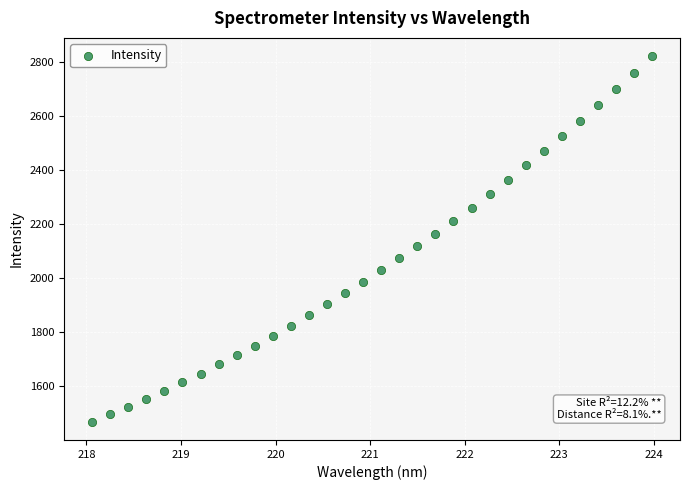

What is the range of Y values (max minus min)?

1353.8